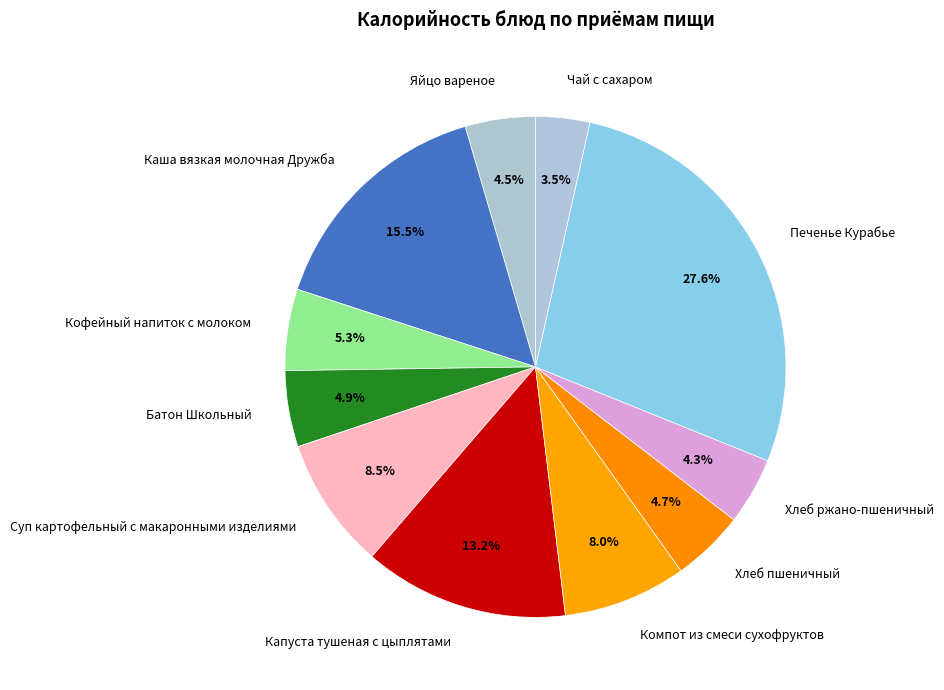

How many segments does this pie chart have?

11